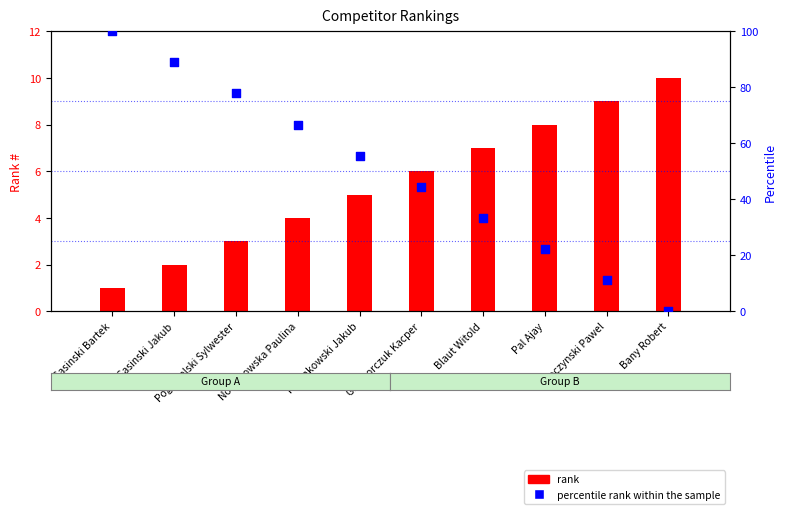

What is the total value across all series at Sasinski Jakub?

90.9